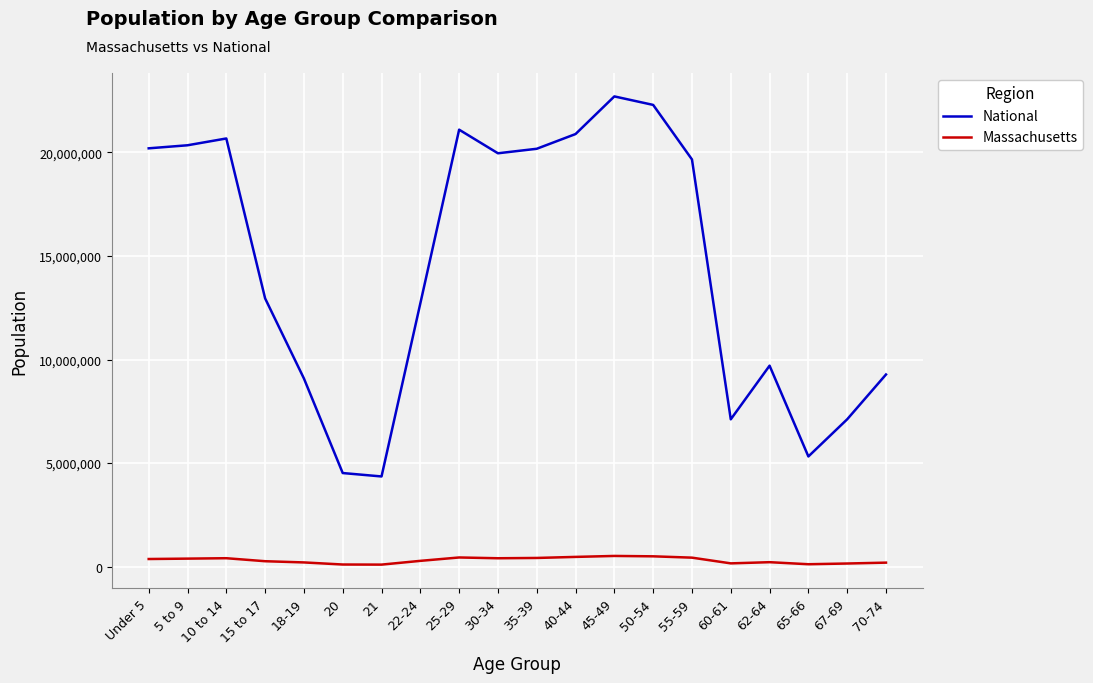

What is the average value of the National series?

14509549